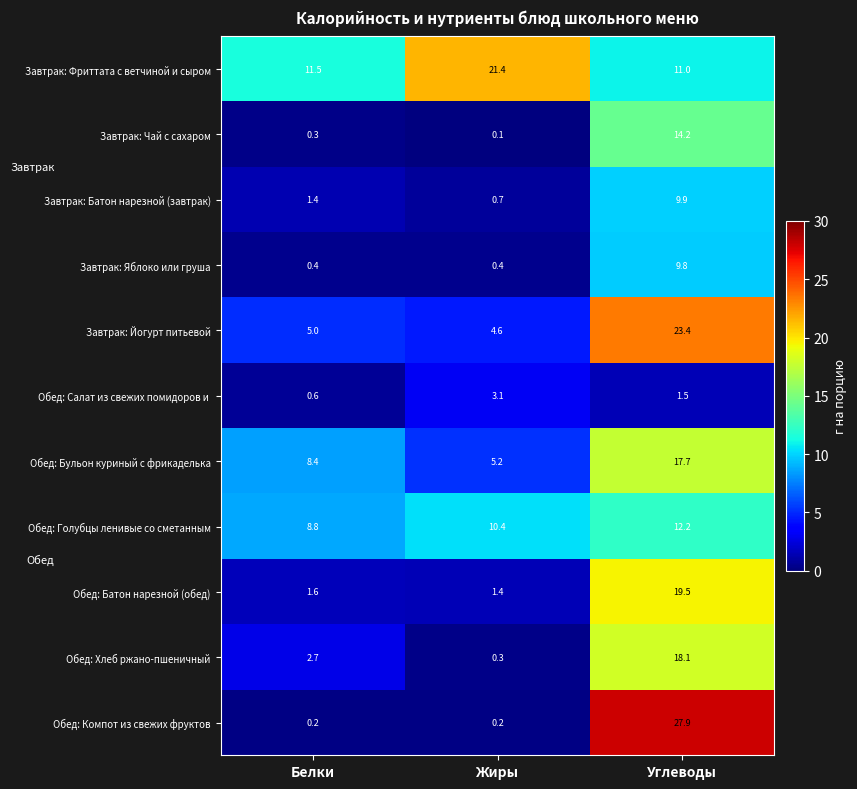

The value of Обед: Батон нарезной (обед) at Белки is 0.6. True or false?

False